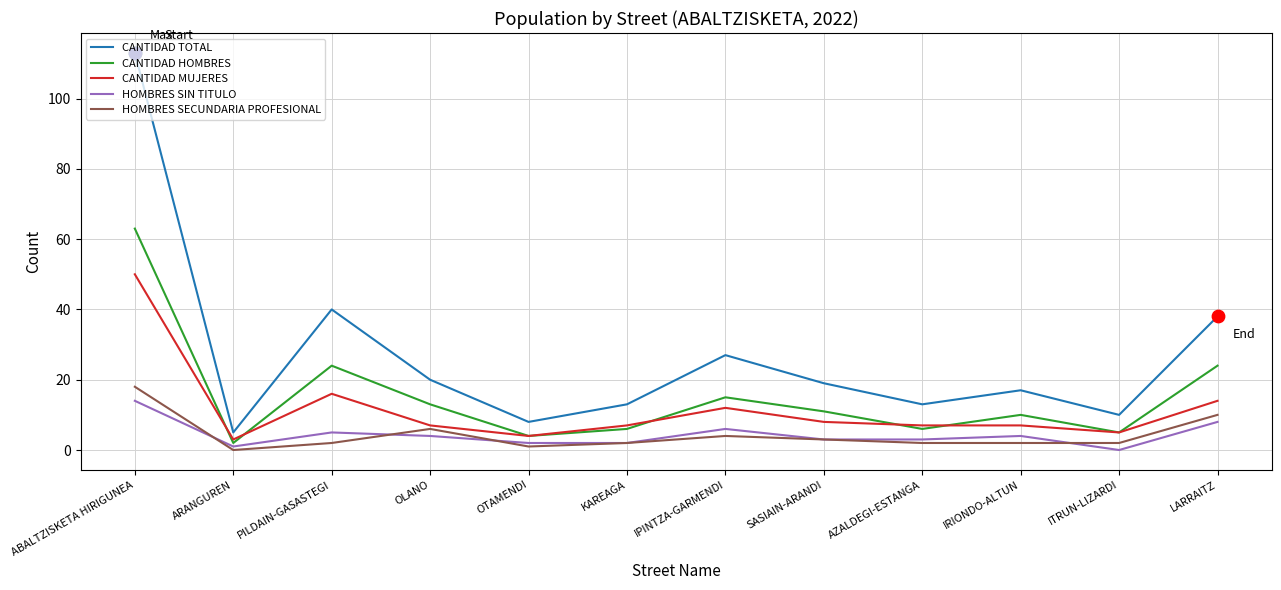

Is the value of CANTIDAD MUJERES at ITRUN-LIZARDI greater than the value of CANTIDAD HOMBRES at KAREAGA?

No